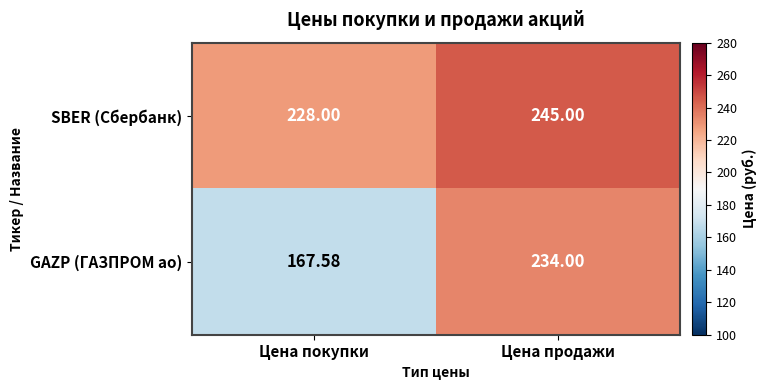

Rank the series at Цена покупки from highest to lowest value.

SBER (Сбербанк), GAZP (ГАЗПРОМ ао)